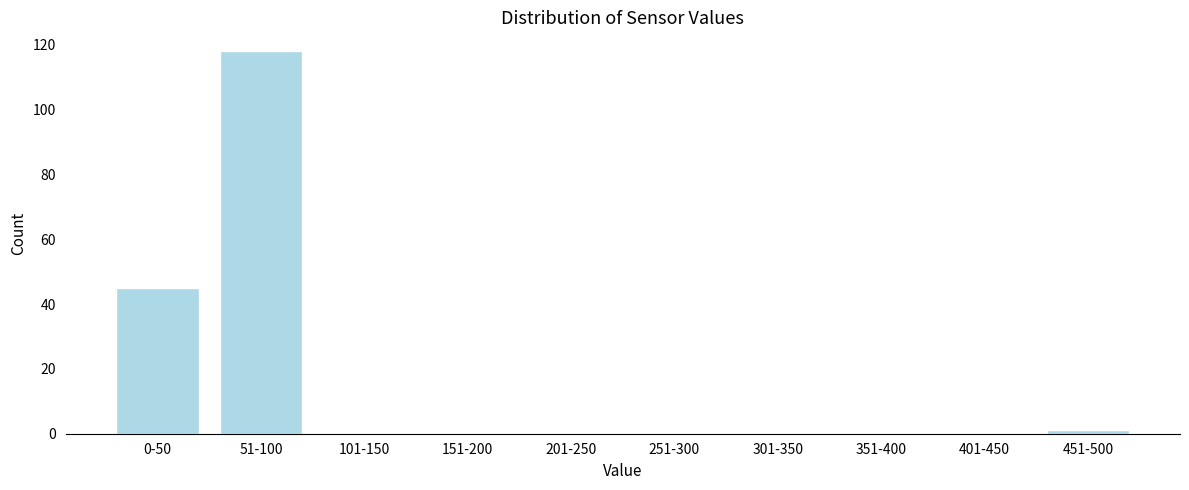

Reading left to right, extract all data points from this chart.

0-50=45	51-100=118	101-150=0	151-200=0	201-250=0	251-300=0	301-350=0	351-400=0	401-450=0	451-500=1